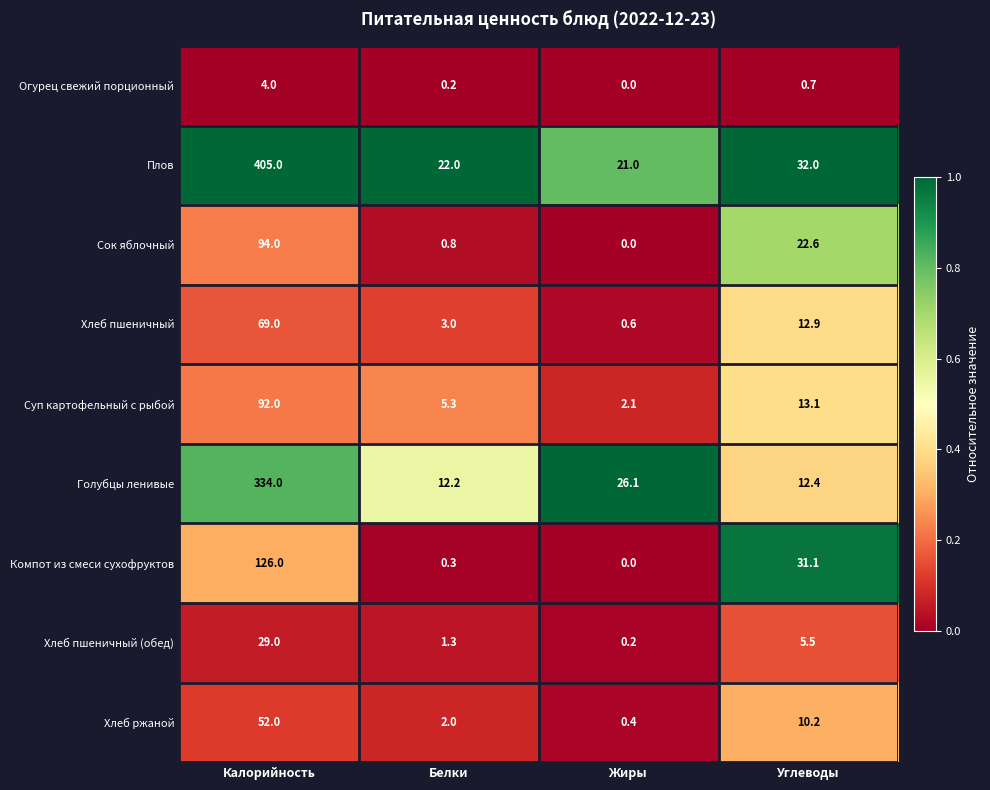

Between Белки and Углеводы, which series saw the biggest shift?

Компот из смеси сухофруктов